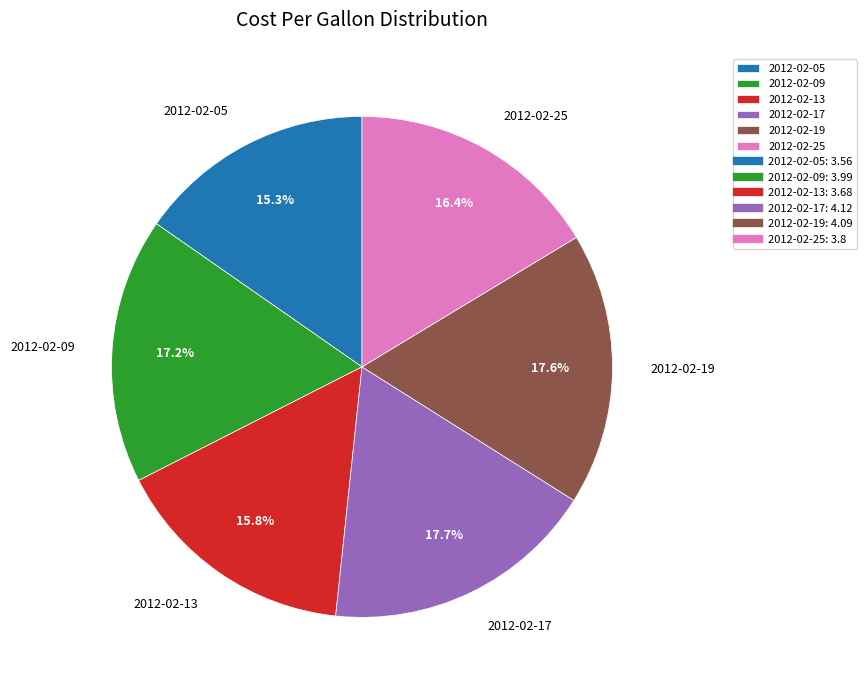

What percentage is NOT represented by 2012-02-19?

82.4%